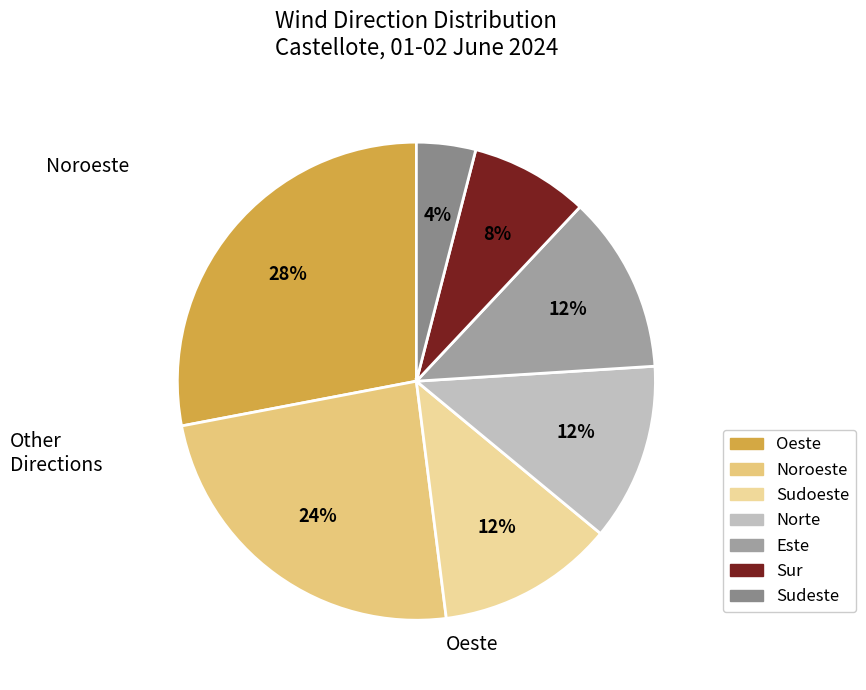

How many slices are in this pie chart?

7